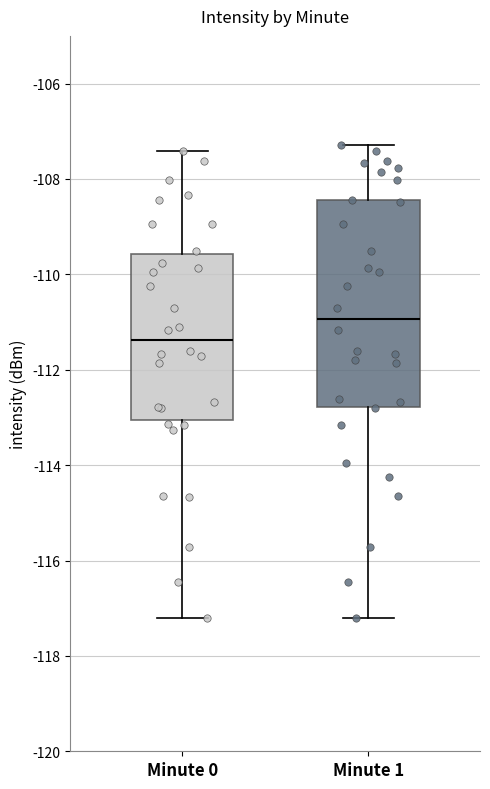

Reading left to right, read every box against the y-axis: the position of its median line, the range the box covers, and the ends of its whiskers. The values are not printed on the chart, so give them approximately, as read against the axis.

Minute 0: median -111.4, box -113.0 to -109.6, whiskers -117.2 to -107.4
Minute 1: median -111.0, box -112.8 to -108.4, whiskers -117.2 to -107.2